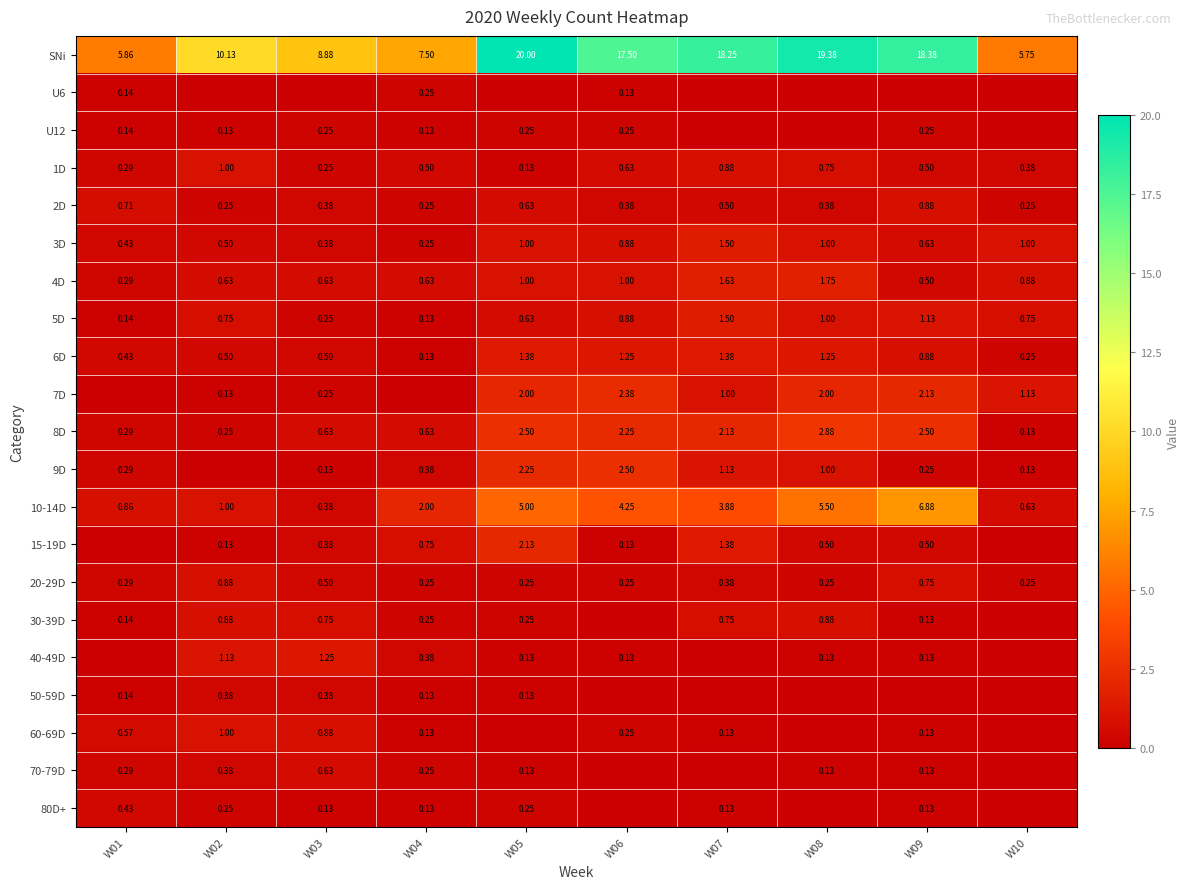

How many series are shown in this chart?

21